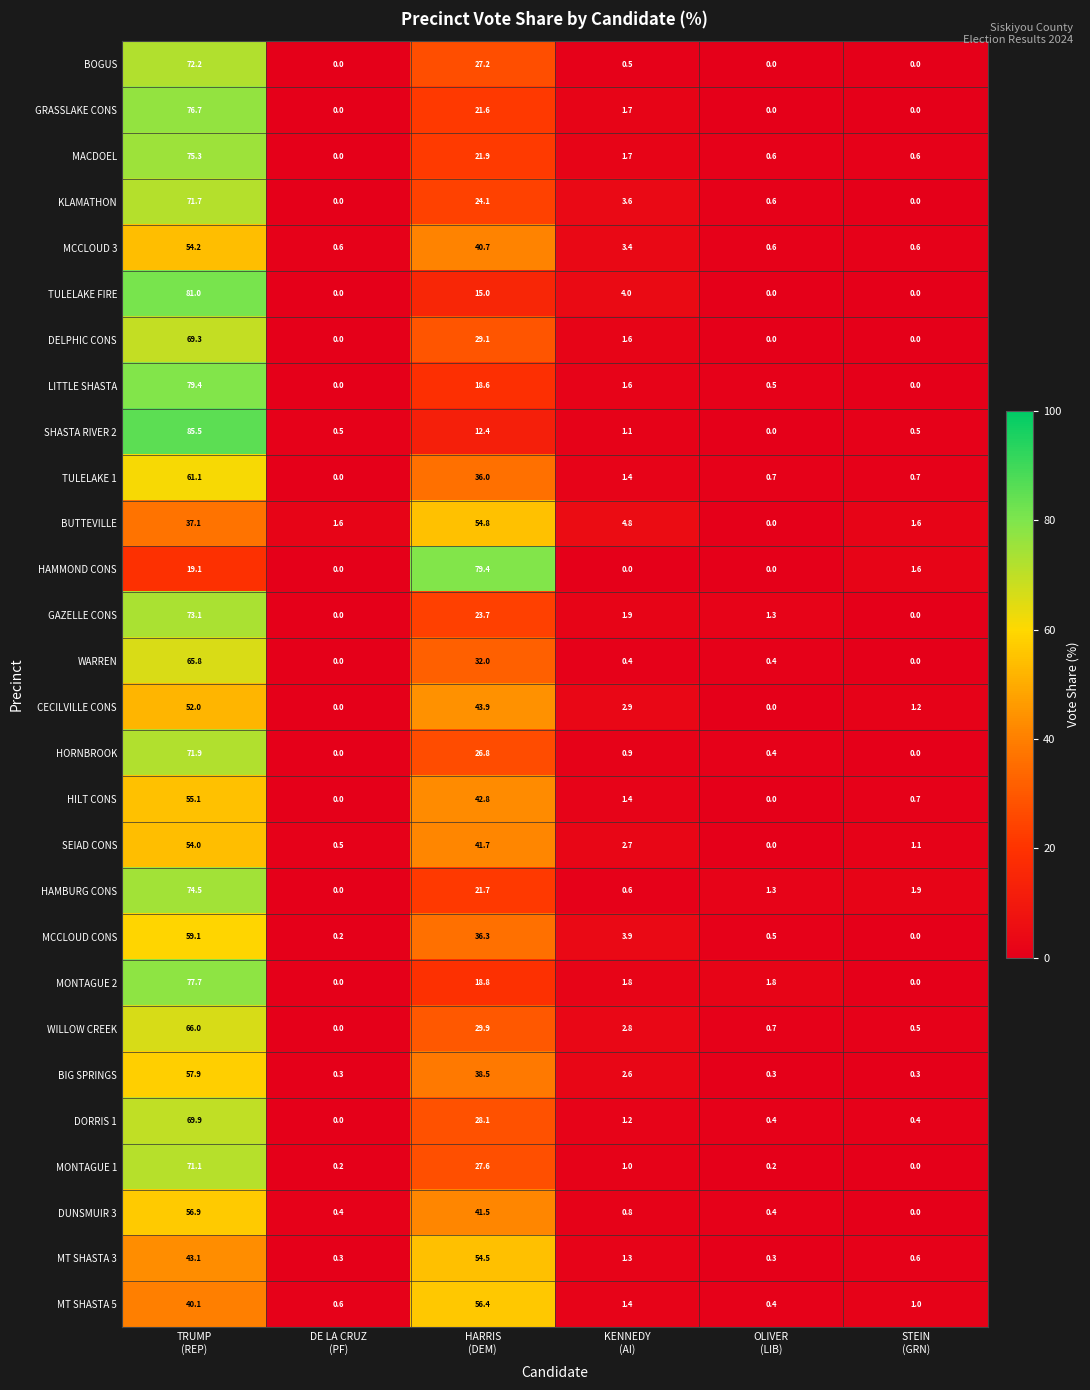

At how many categories does at least one series exceed 2?

3